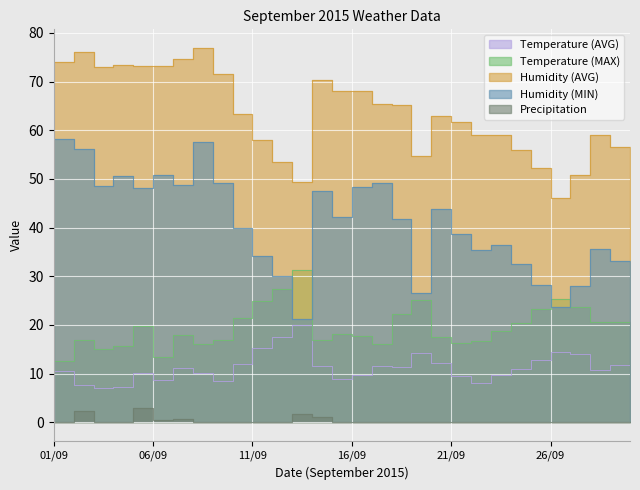

Which category has the highest value in the Precipitation series?

06/09